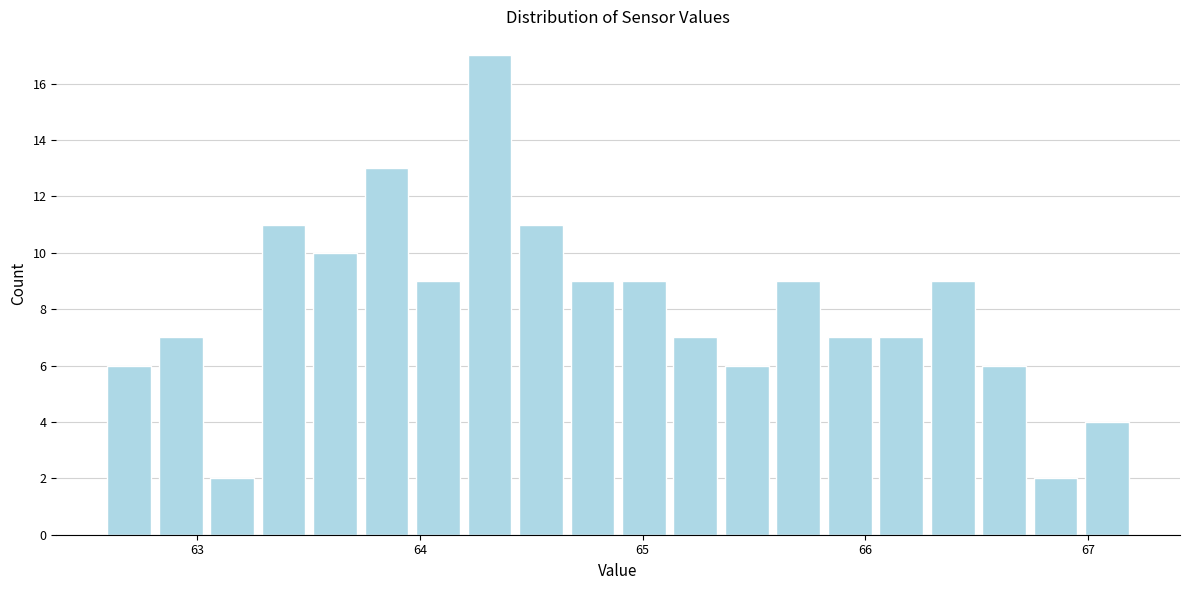

Read against the x-axis, roughly where is the centre of the tallest bar?

64.3